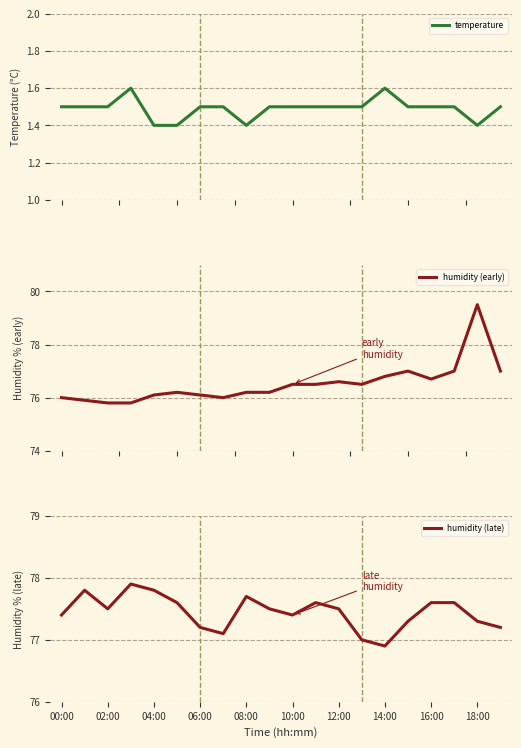

What is the lowest value of the temperature series?

1.4